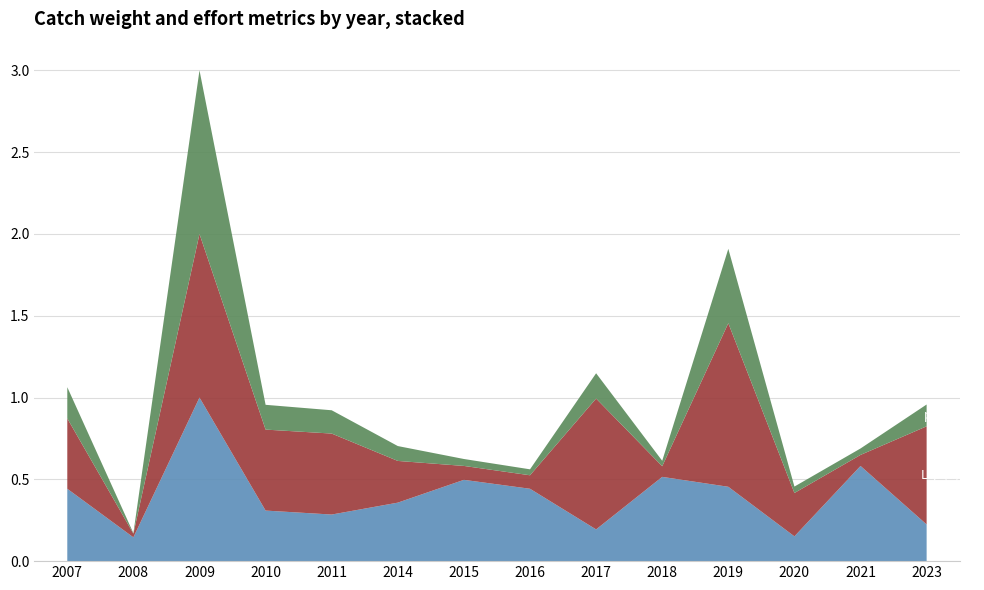

Reading right to left, extract all data points from this chart.

P«i (~/u): 2023=3.7	2021=9.6	2020=2.5	2019=7.5	2018=8.5	2017=3.2	2016=7.3	2015=8.2	2014=5.9	2011=4.7	2010=5.1	2009=16.5	2008=2.4	2007=7.3
Lነρ (u): 2023=1200.0	2021=135.0	2020=530.0	2019=2000.0	2018=130.0	2017=1600.0	2016=165.0	2015=170.0	2014=510.0	2011=990.0	2010=990.0	2009=2000.0	2008=45.0	2007=860.0
p«i (~): 2023=4400.0	2021=1300.0	2020=1300.0	2019=15000.0	2018=1100.0	2017=5100.0	2016=1200.0	2015=1400.0	2014=3000.0	2011=4700.0	2010=5000.0	2009=33000.0	2008=110.0	2007=6300.0